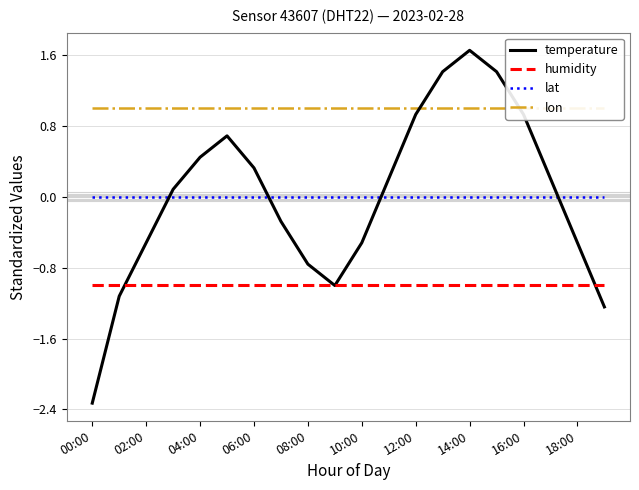

How many lines are shown in the chart?

4